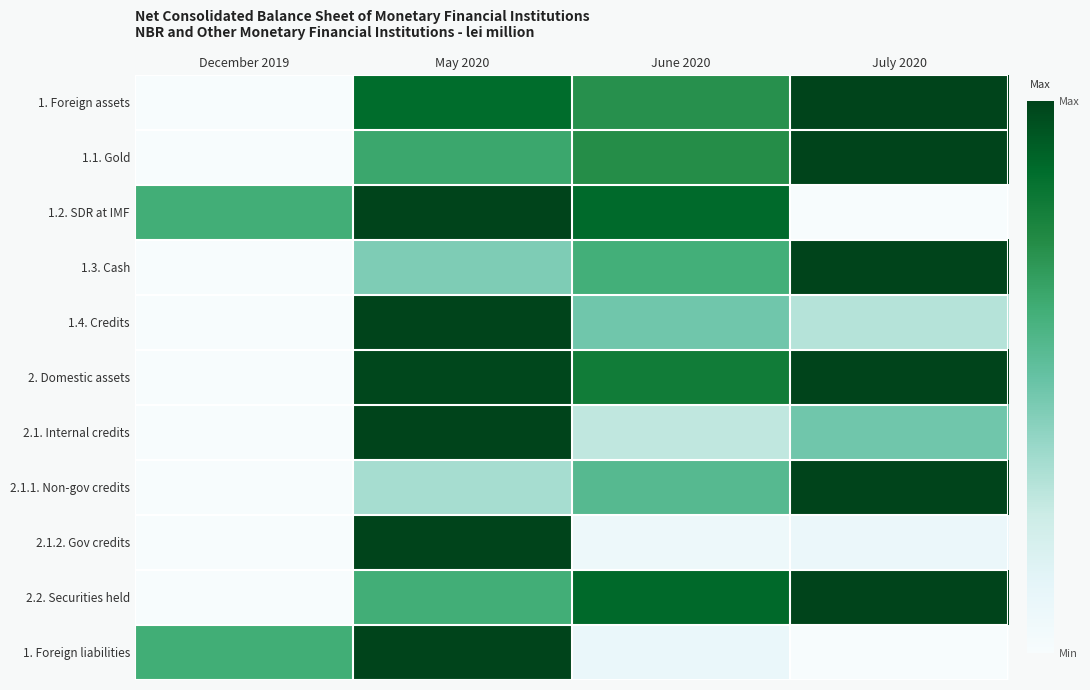

What is the total value across all series at July 2020?

6.9